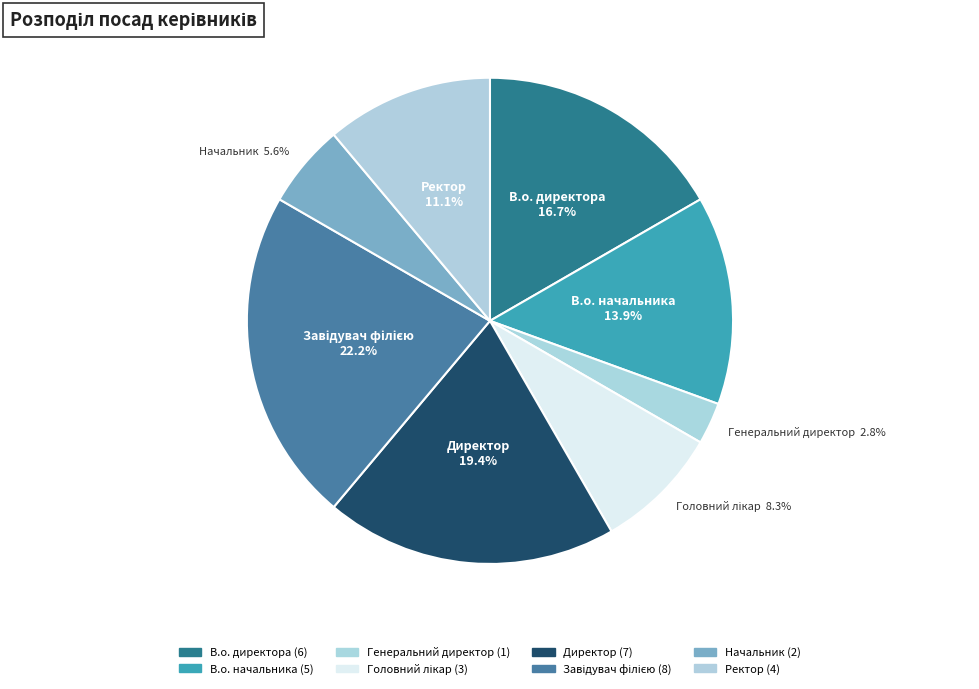

To the nearest percent, what is the combined percentage of Ректор and Директор?

31%